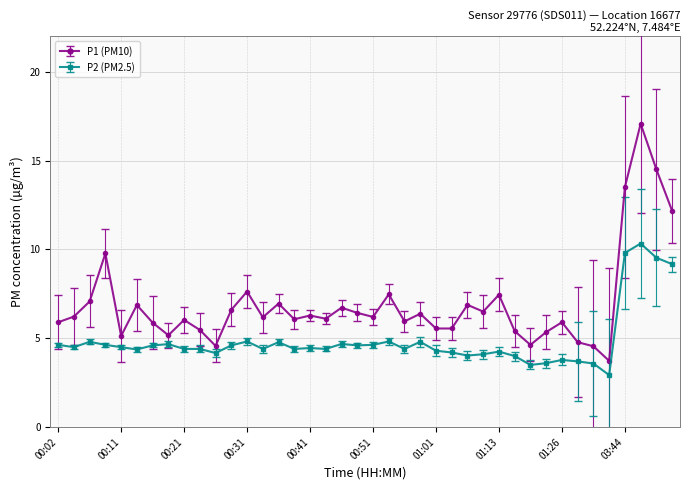

At how many categories does at least one series exceed 8?

5